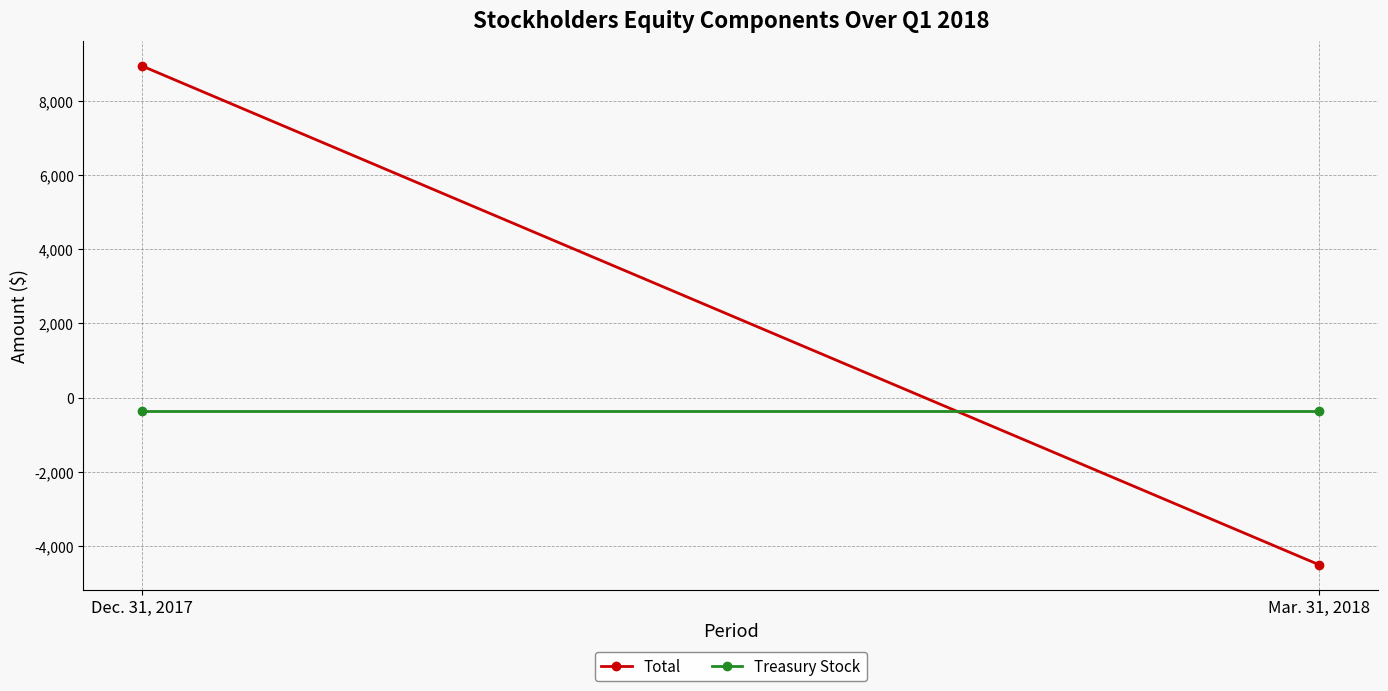

Reading left to right, list all the values displayed in this chart.

Total: Dec. 31, 2017=8947	Mar. 31, 2018=-4519
Treasury Stock: Dec. 31, 2017=-352	Mar. 31, 2018=-352